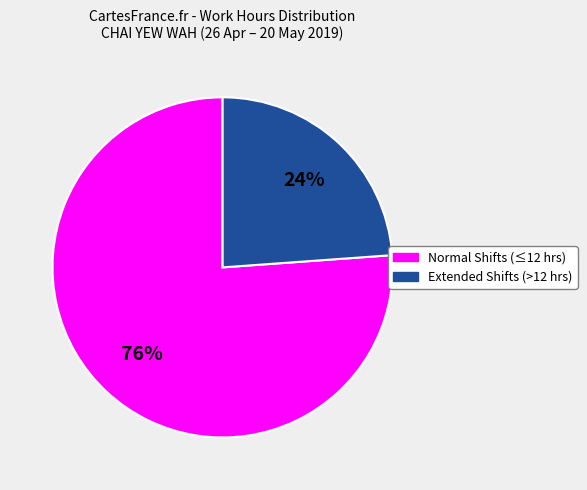

To the nearest percent, what is the difference between the largest and smallest slice percentages?

52%